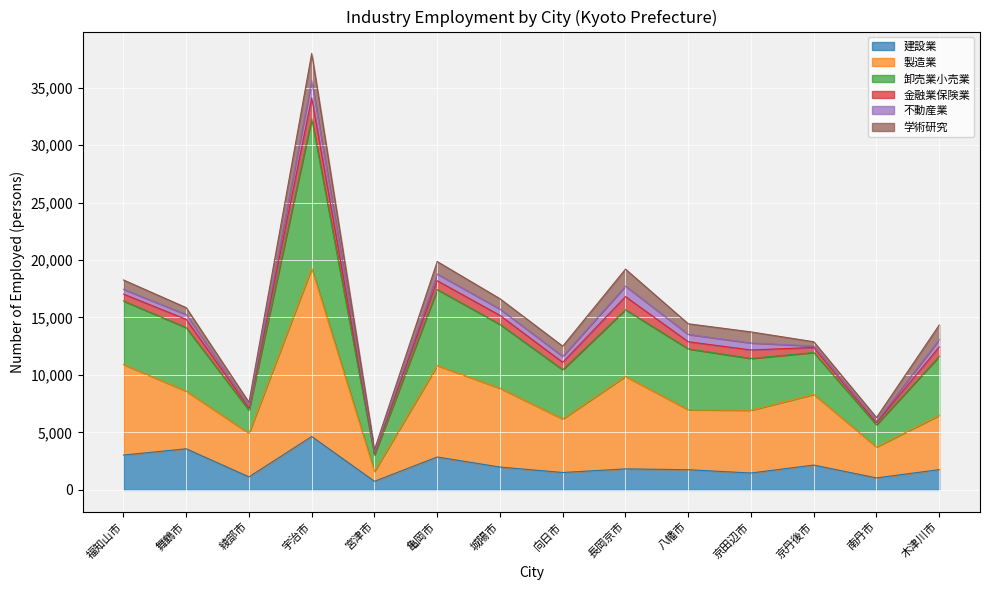

At which category is the sum across all series the highest?

宇治市